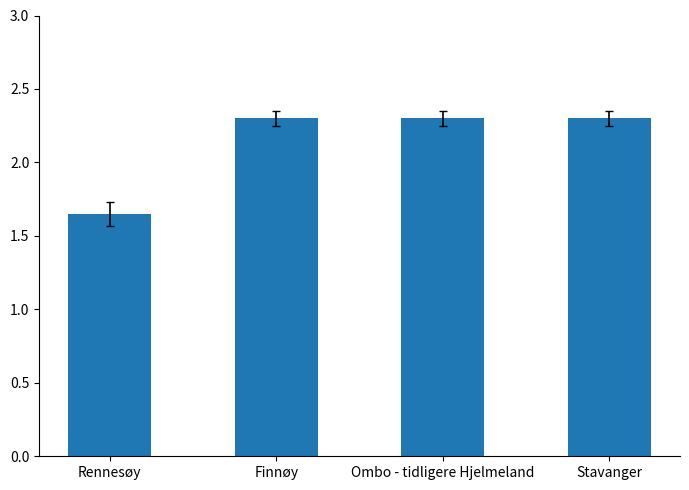

Which has a higher value, Finnøy or Rennesøy?

Finnøy